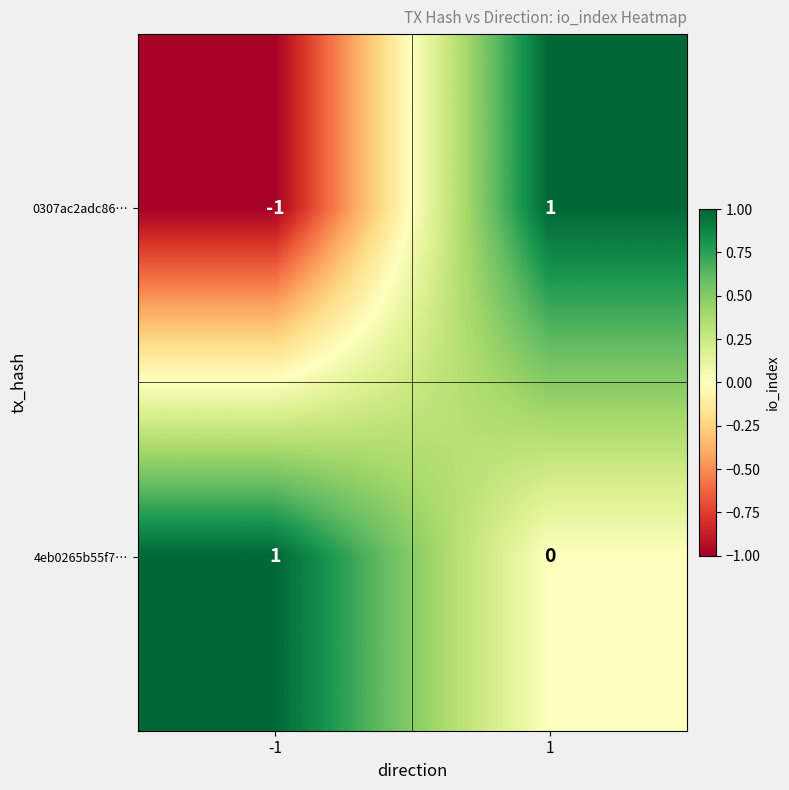

The value of 0307ac2adc86… at -1 is -1. True or false?

True